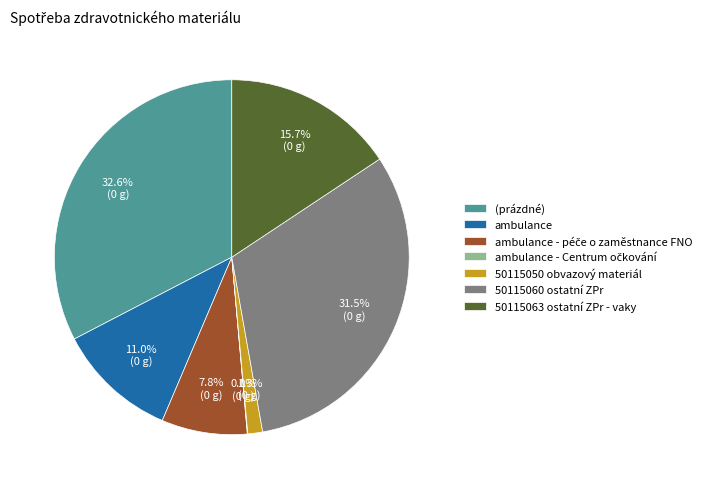

Which category has the biggest portion of the pie?

(prázdné)